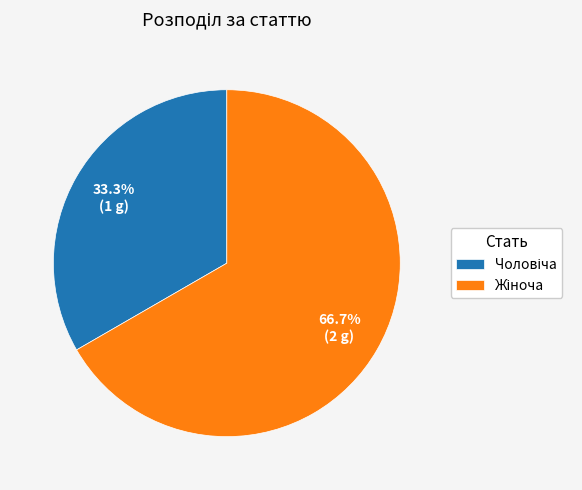

Is there any slice that represents more than half of the pie?

Yes